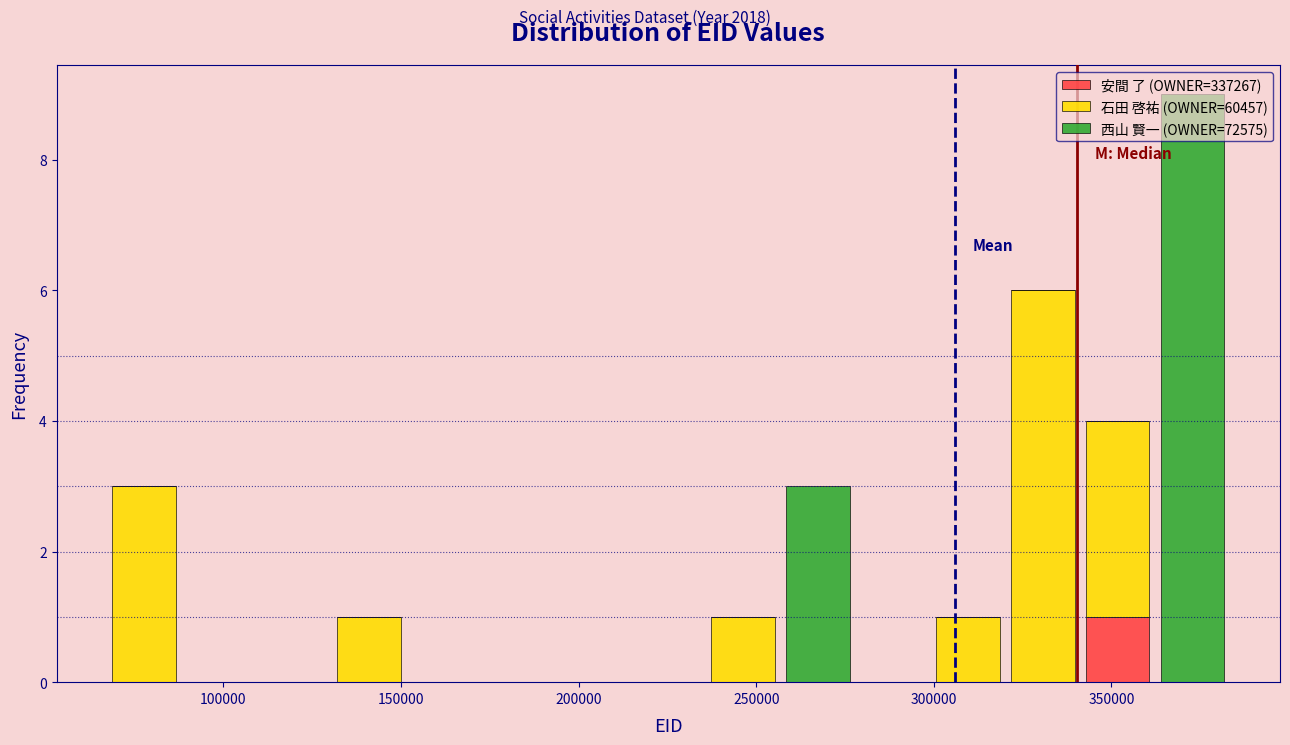

Reading left to right, list every stacked bar in this chart as the range it spans on the x-axis followed by its total height. Neither the bar edges nor the heights are printed on the chart, so give them approximately, as read against the axes.

65000 to 90000: 3
90000 to 110000: 0
110000 to 130000: 0
130000 to 150000: 1
150000 to 175000: 0
175000 to 195000: 0
195000 to 215000: 0
215000 to 235000: 0
235000 to 255000: 1
255000 to 280000: 3
280000 to 300000: 0
300000 to 320000: 1
320000 to 340000: 6
340000 to 360000: 4
360000 to 385000: 9